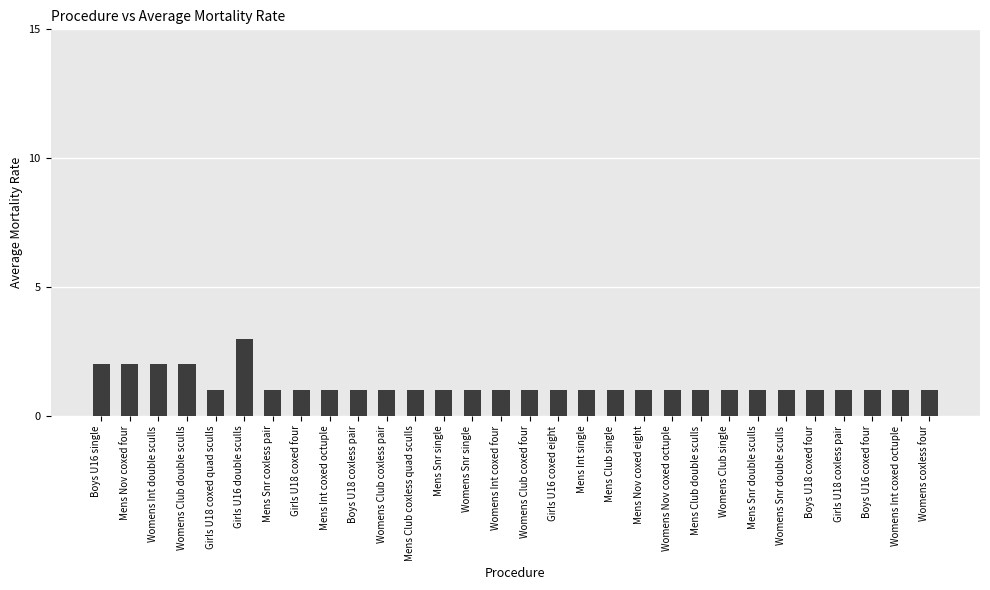

The chart shows a value of 1 at Mens Int coxed octuple. True or false?

True